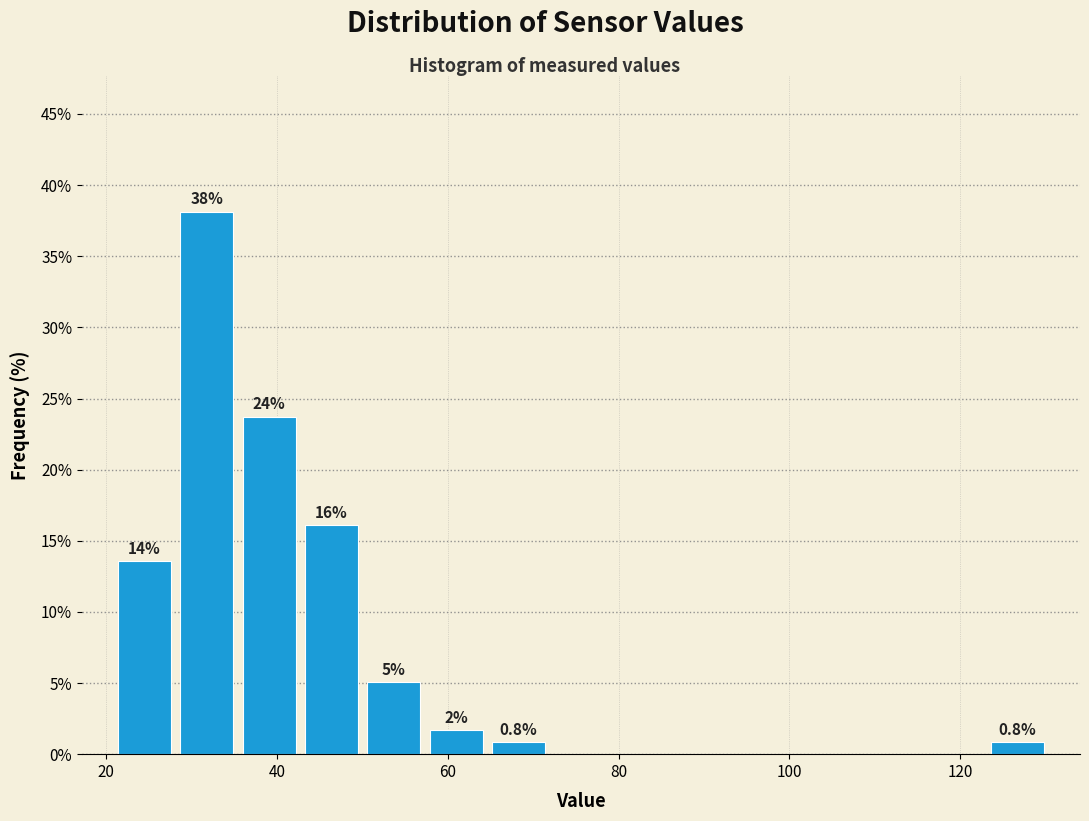

Read against the x-axis, roughly where is the centre of the tallest bar?

32